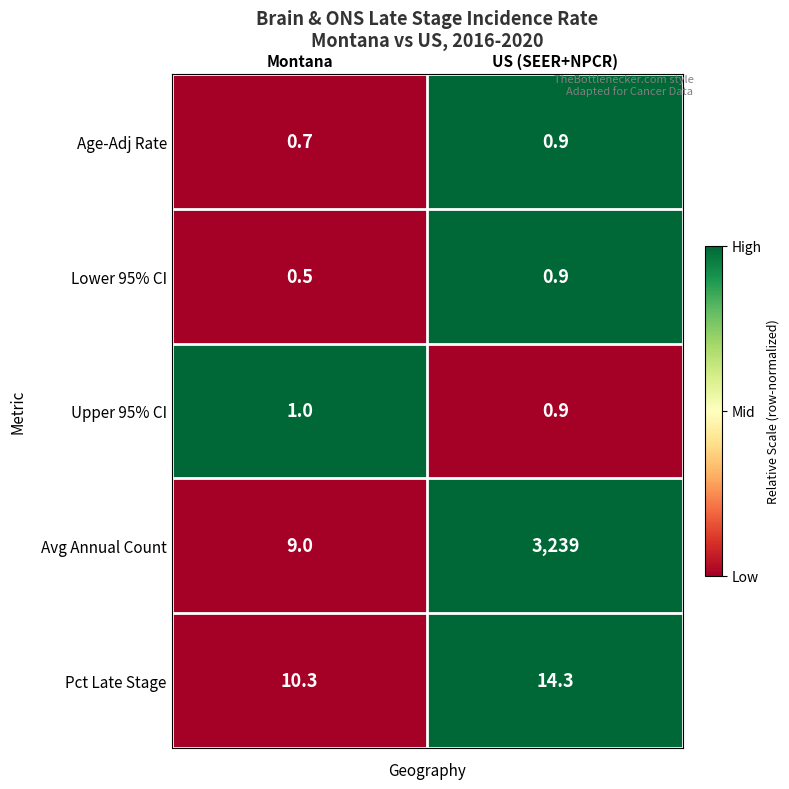

What is the sum of all Upper 95% CI values?

1.9